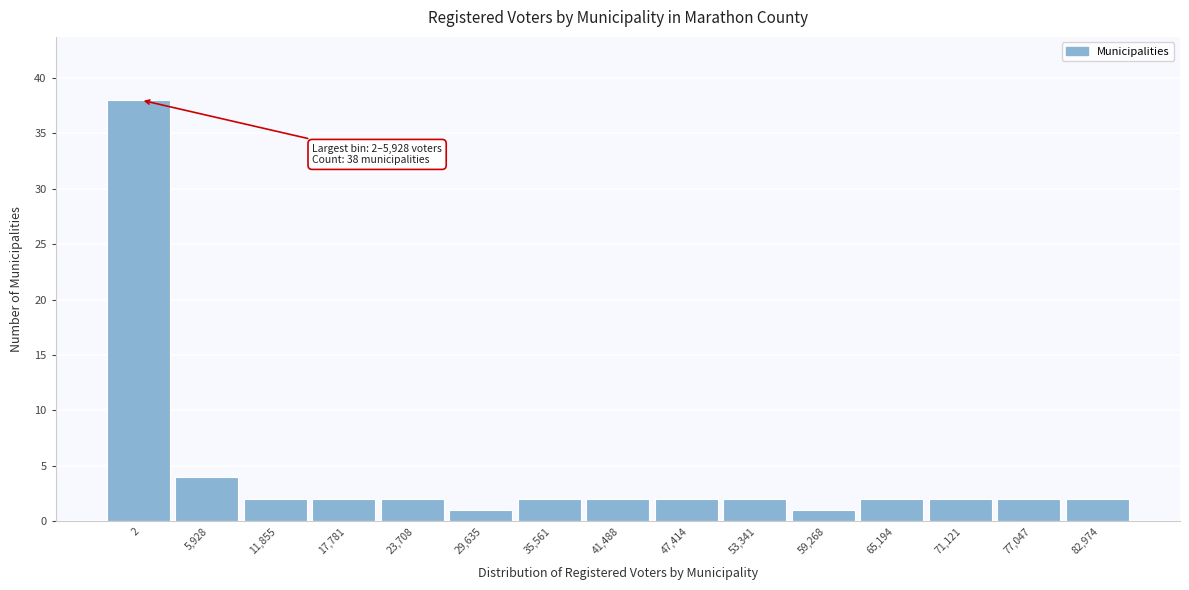

Reading right to left, transcribe all the data shown in this chart.

2	2	2	2	1	2	2	2	2	1	2	2	2	4	38